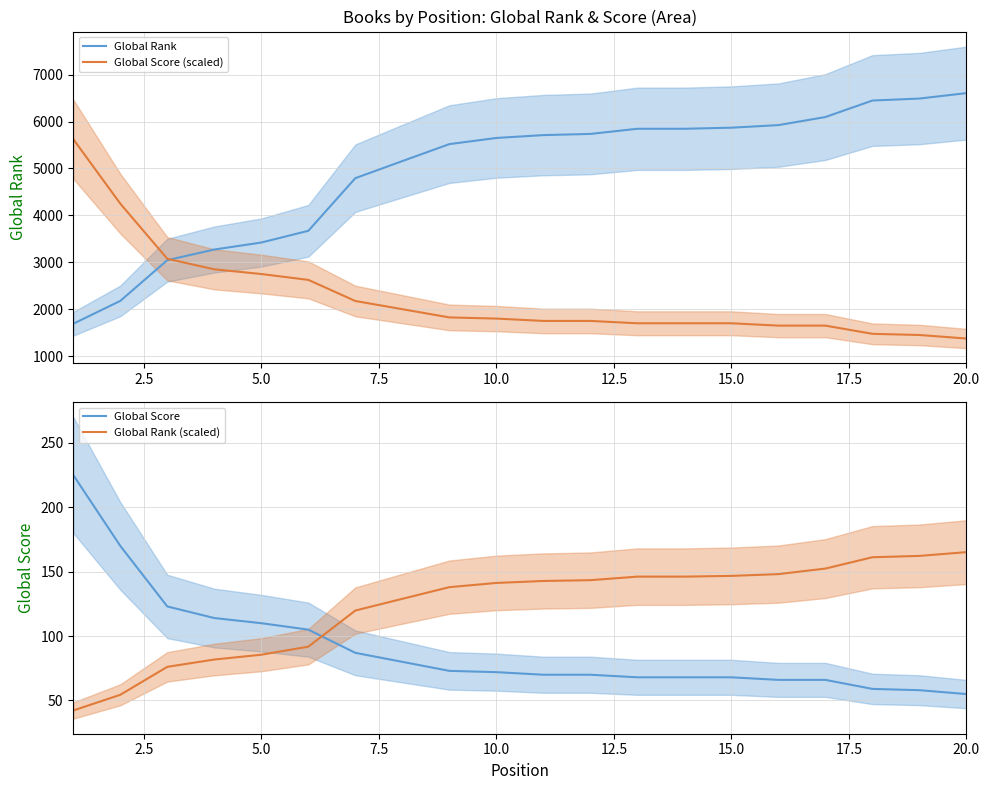

Is it true that Global Rank equals 1732.8 at 20.0?

False